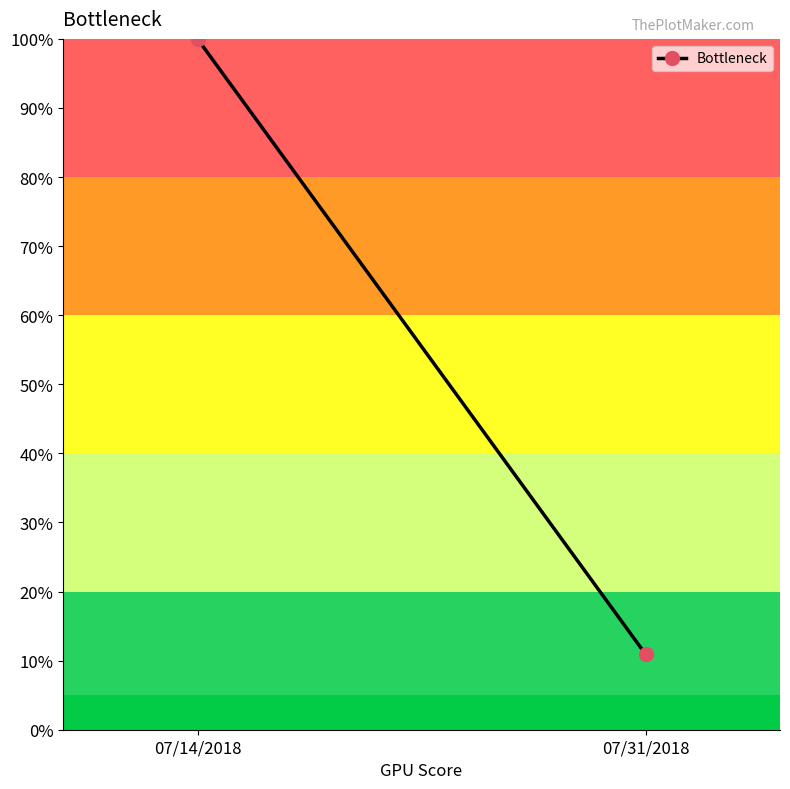

Is this an area chart (filled region under the line)?

No